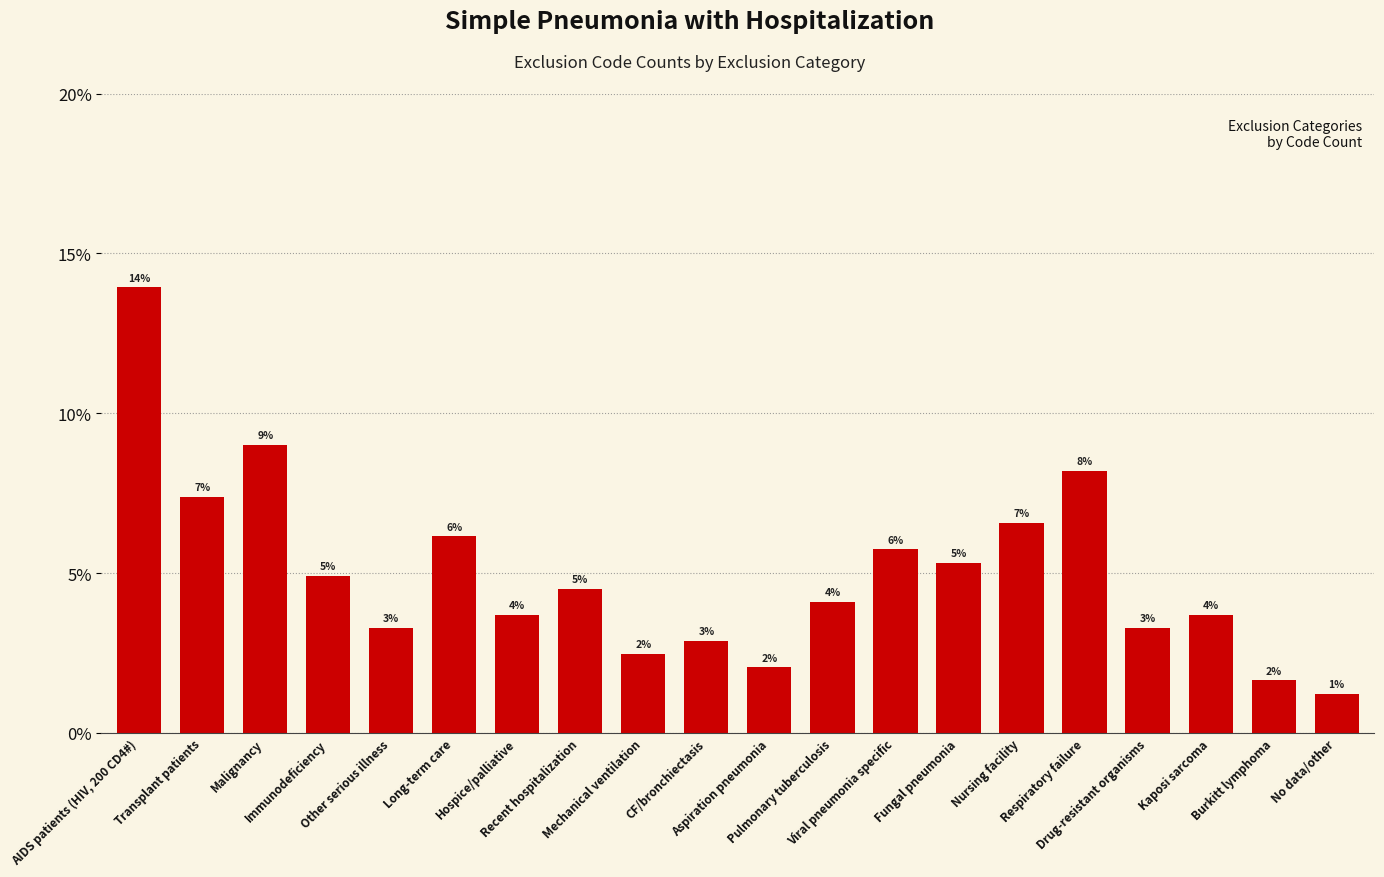

How many bars are there in total?

20